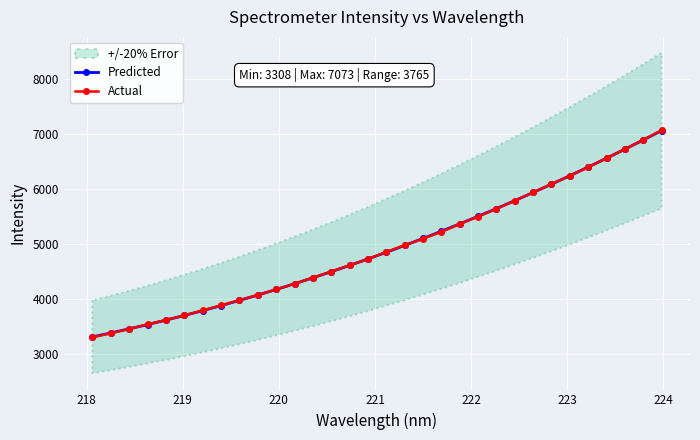

What is the value of the Predicted point at the 1st from the left?

3316.0